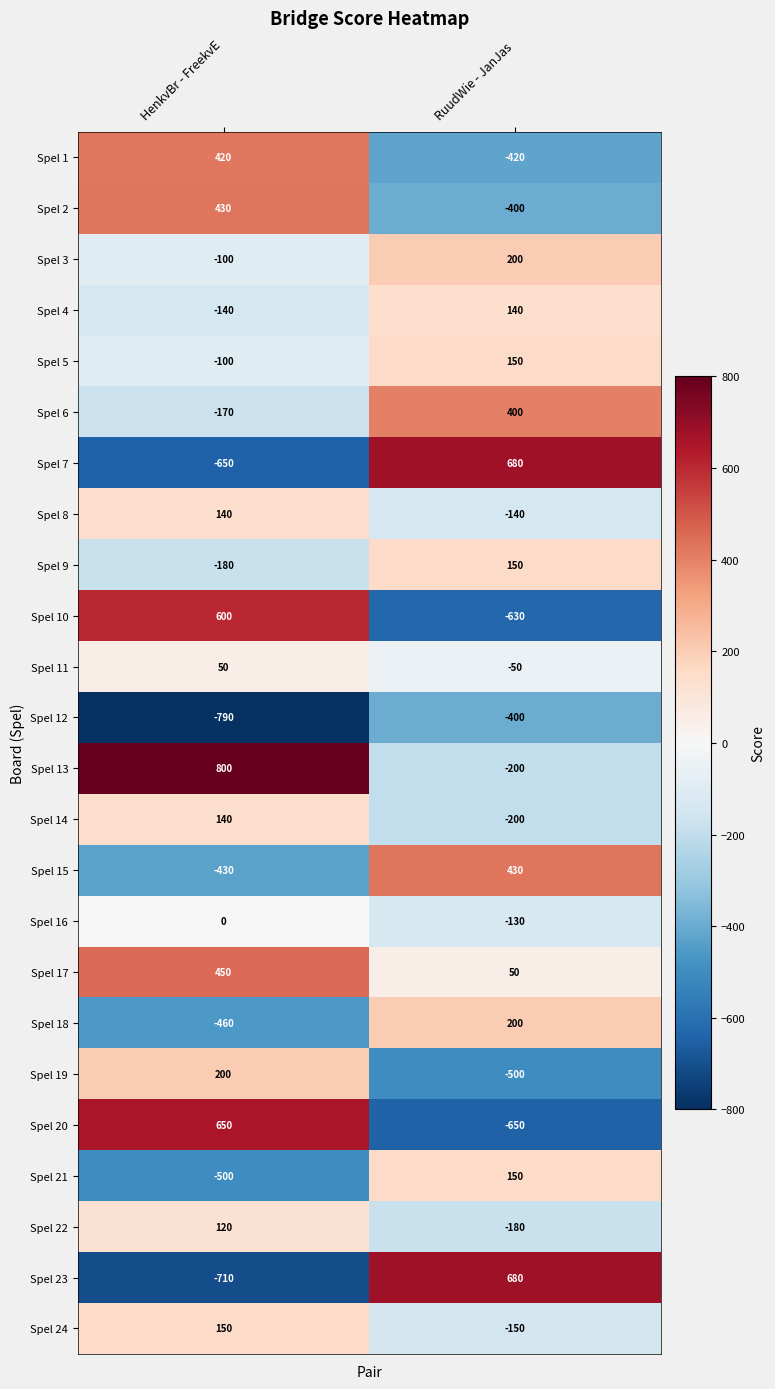

What is the difference between the maximum and minimum values in the Spel 24 series?

300